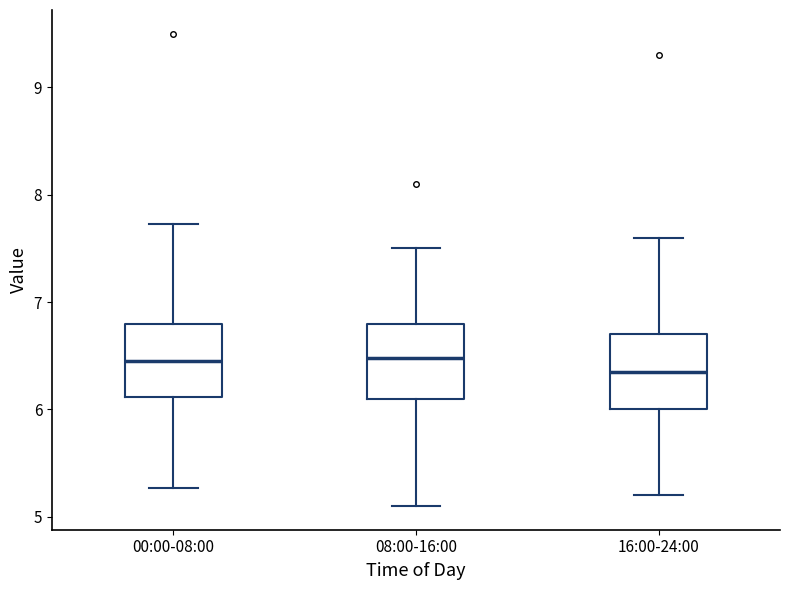

Where does the upper whisker of the box for 00:00-08:00 end on the y-axis? The values are not printed on the chart, so give them approximately, as read against the axis.

7.7